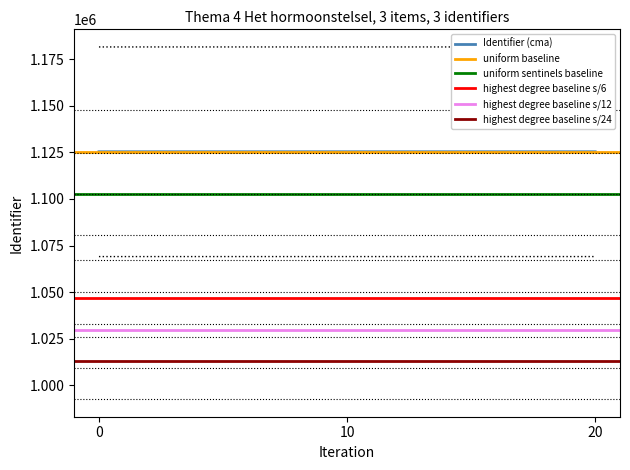

Reading right to left, list all the values displayed in this chart.

1125351	1125349	1125348